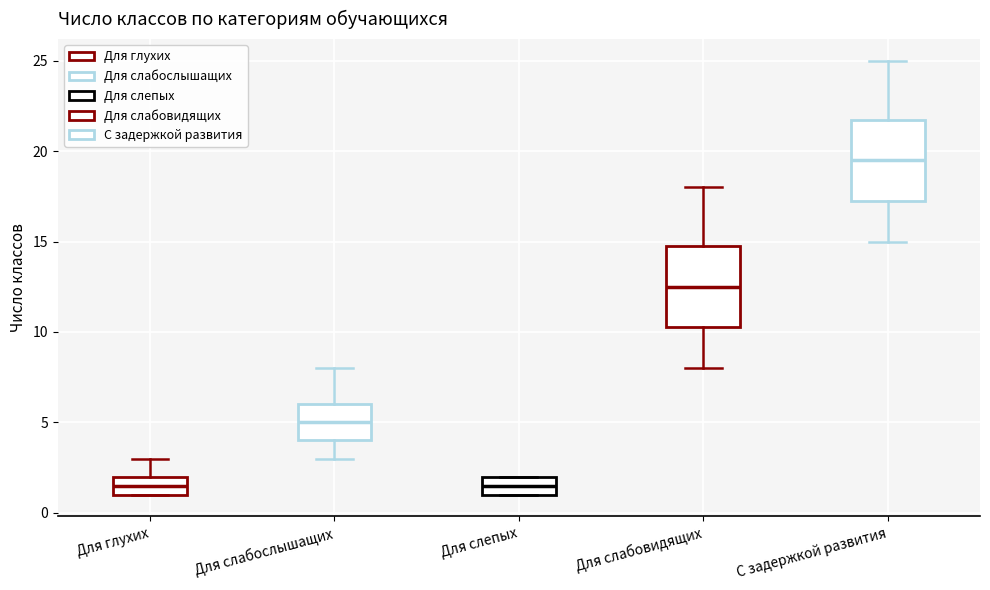

Reading left to right, transcribe this box plot: for each box, give where its median line is, the range the box spans, and where its two whiskers end, as read against the y-axis. The values are not printed on the chart, so give them approximately, as read against the axis.

Для глухих: median 1.5, box 1.0 to 2.0, whiskers 1.0 to 3.0
Для слабослышащих: median 5.0, box 4.0 to 6.0, whiskers 3.0 to 8.0
Для слепых: median 1.5, box 1.0 to 2.0, whiskers 1.0 to 2.0
Для слабовидящих: median 12.5, box 10.5 to 15.0, whiskers 8.0 to 18.0
С задержкой развития: median 19.5, box 17.5 to 22.0, whiskers 15.0 to 25.0